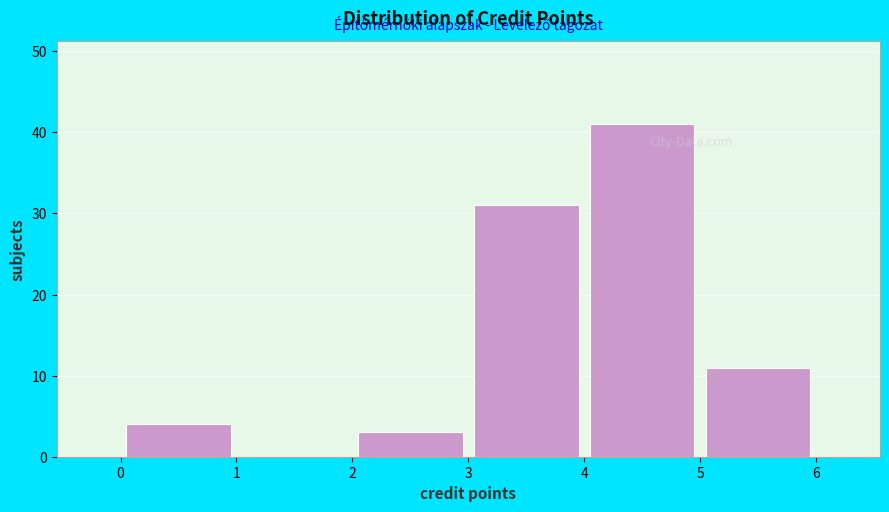

Reading left to right, transcribe this chart: for each bar, give the range it covers on the x-axis and its height. The values are not printed on the chart, so give them approximately, as read against the axis.

0 to 1: 4
1 to 2: 0
2 to 3: 3
3 to 4: 31
4 to 5: 41
5 to 6: 11